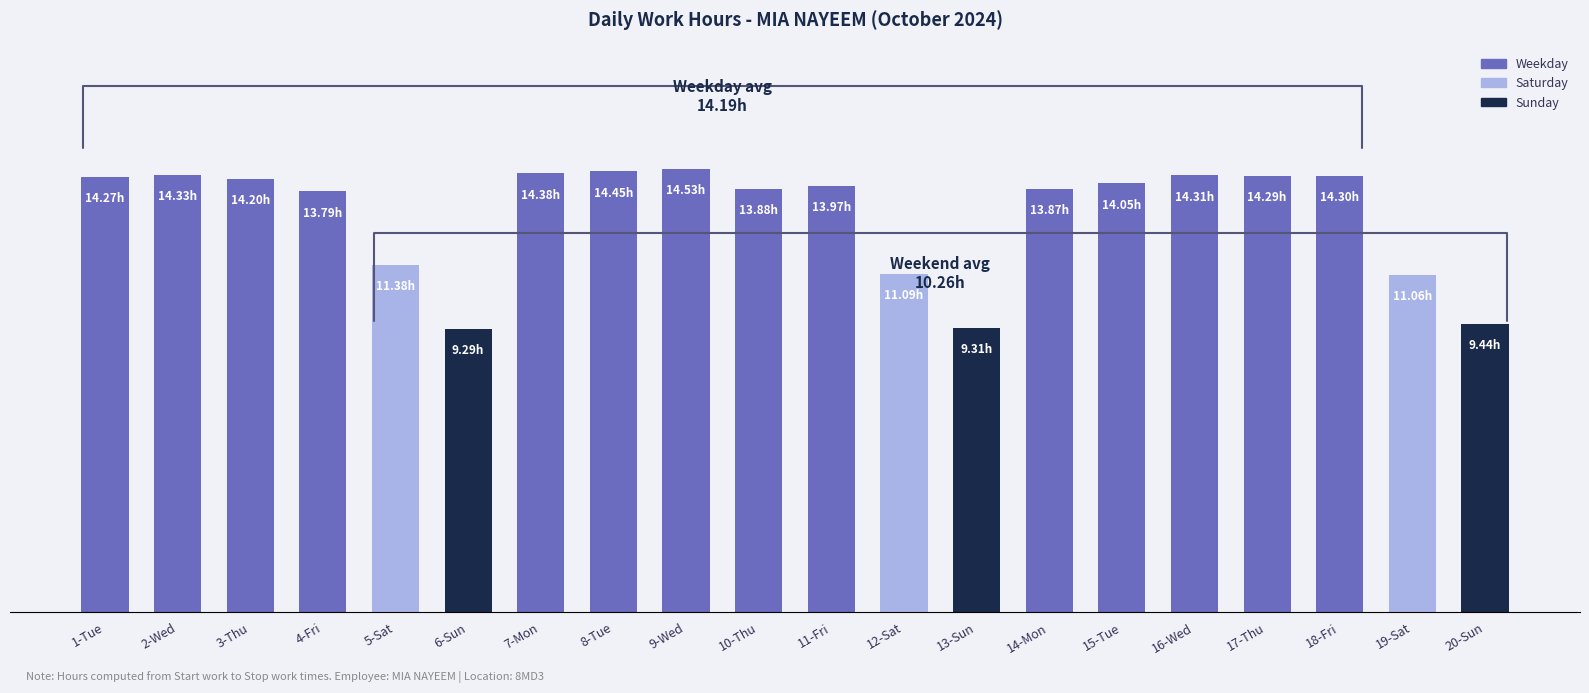

What is the difference between the values at 18-Fri and 15-Tue?

0.2